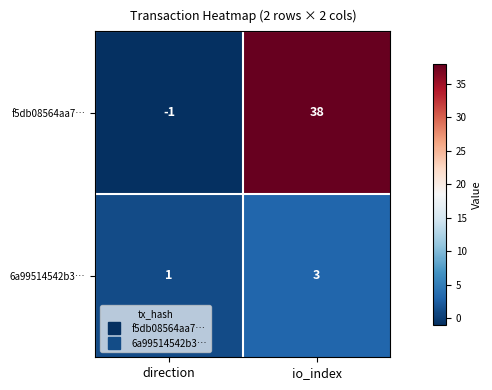

Which series has the widest spread of values?

f5db08564aa7…